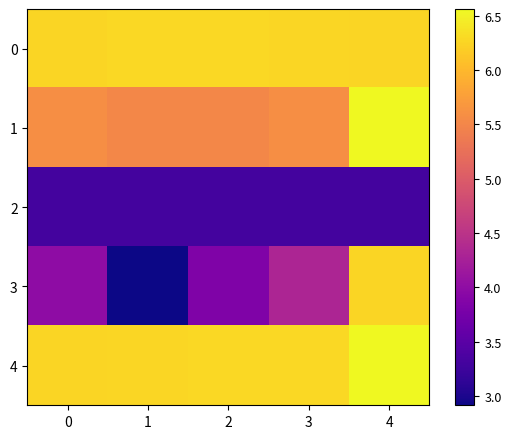

Reading left to right, list all the values displayed in this chart.

0: 0=6.2	1=6.3	2=6.3	3=6.3	4=6.2
1: 0=5.6	1=5.5	2=5.5	3=5.6	4=6.6
2: 0=3.3	1=3.3	2=3.3	3=3.3	4=3.3
3: 0=4.0	1=2.9	2=3.9	3=4.3	4=6.2
4: 0=6.2	1=6.3	2=6.3	3=6.3	4=6.6